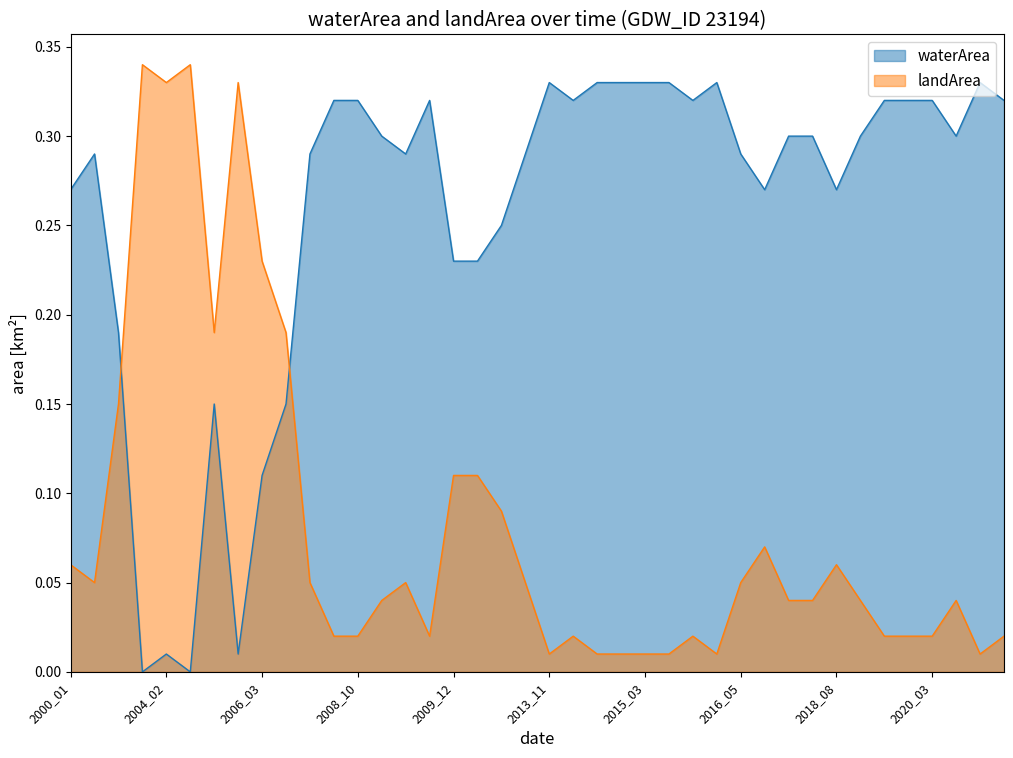

The value of landArea at 2013_11 is 0.0. True or false?

True